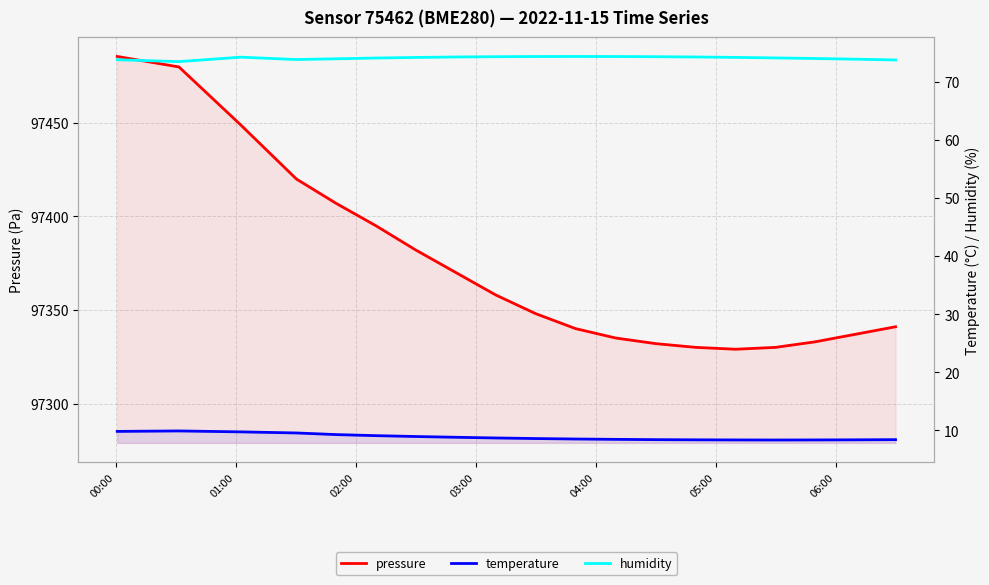

What is the sum of all temperature values?

168.1